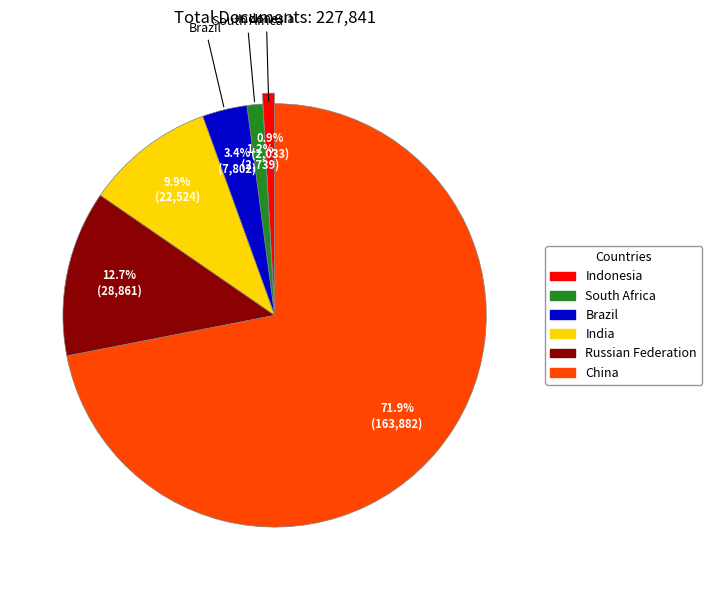

What percentage is the South Africa slice, to the nearest percent?

1%